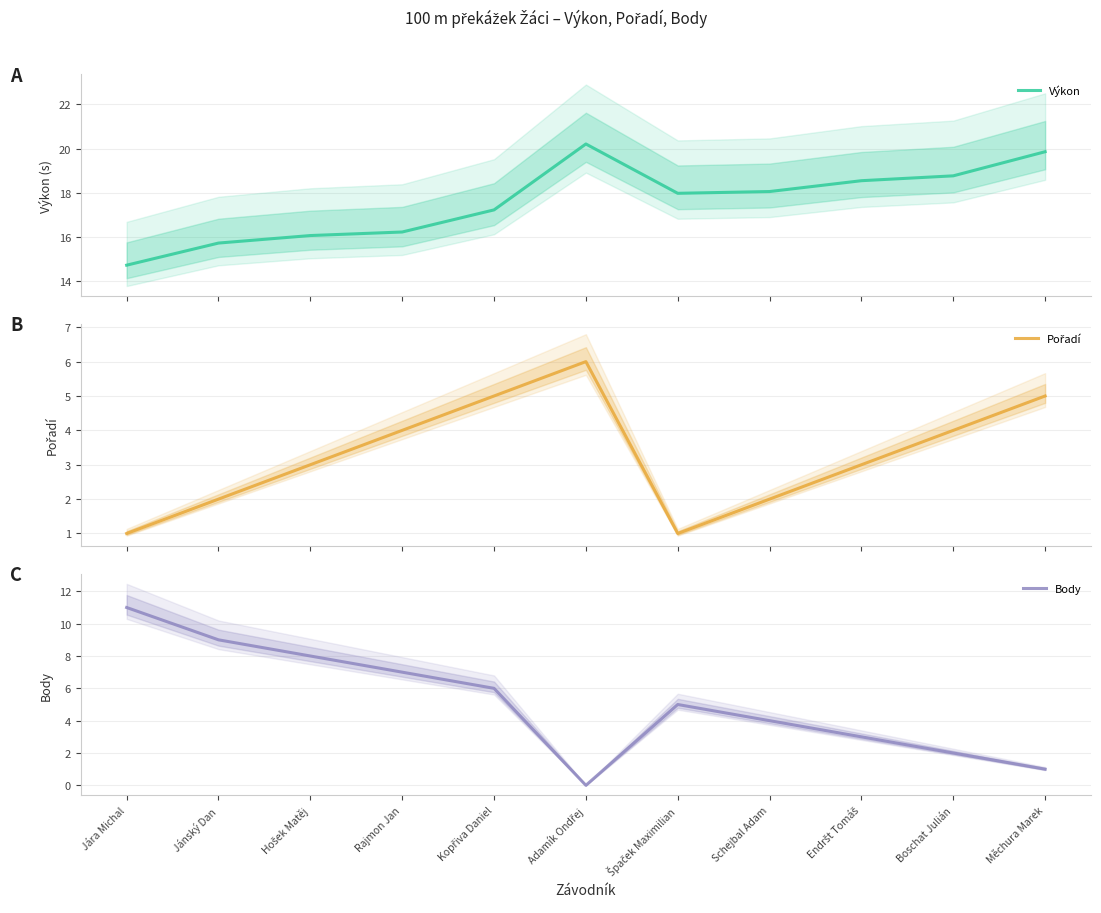

At how many categories does at least one series exceed 19?

2